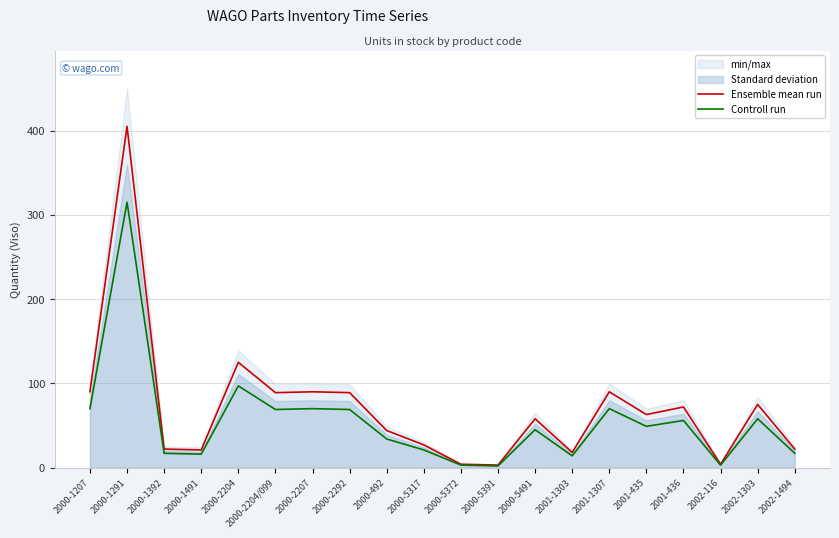

At which category does the chart reach its minimum across all series?

2000-5391